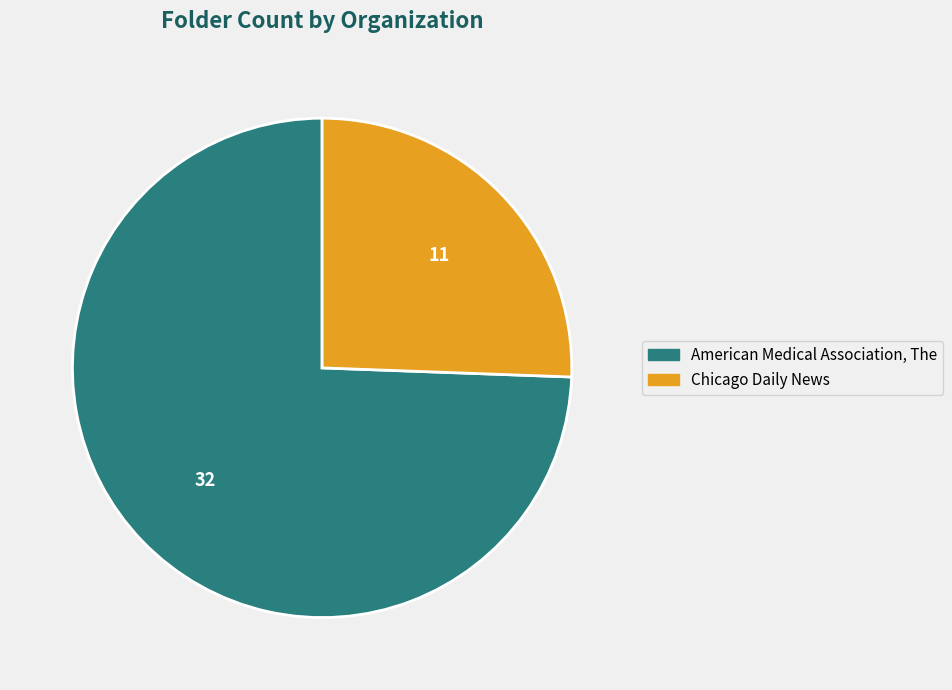

Rank the categories by value from highest to lowest.

American Medical Association, The, Chicago Daily News